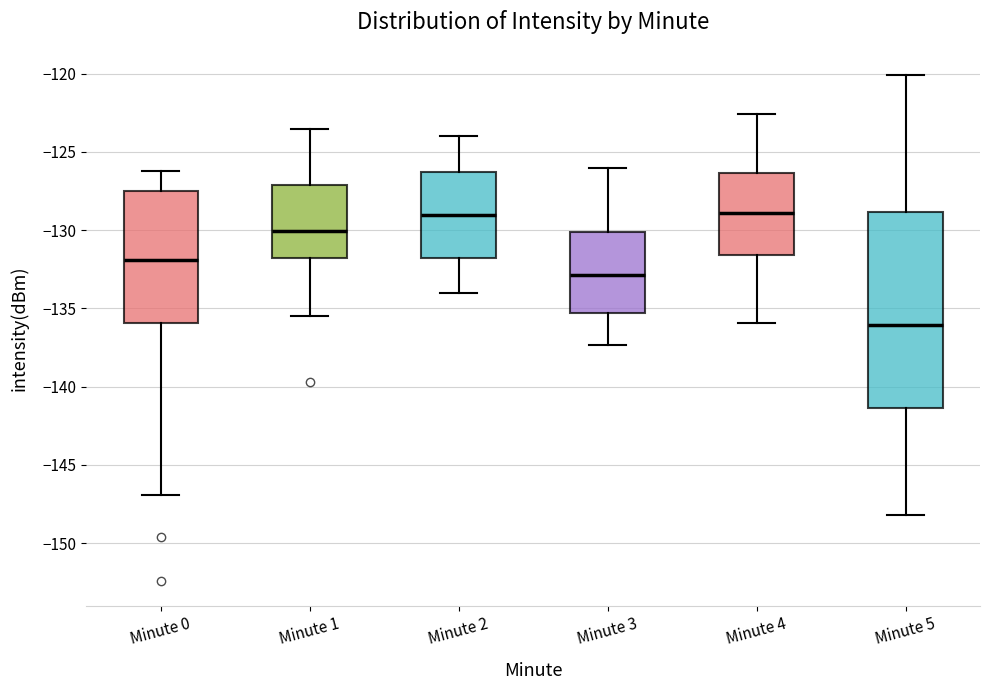

Reading left to right, read every box against the y-axis: the position of its median line, the range the box covers, and the ends of its whiskers. The values are not printed on the chart, so give them approximately, as read against the axis.

Minute 0: median -132.0, box -136.0 to -127.5, whiskers -147.0 to -126.0
Minute 1: median -130.0, box -132.0 to -127.0, whiskers -135.5 to -123.5
Minute 2: median -129.0, box -132.0 to -126.5, whiskers -134.0 to -124.0
Minute 3: median -133.0, box -135.5 to -130.0, whiskers -137.5 to -126.0
Minute 4: median -129.0, box -131.5 to -126.5, whiskers -136.0 to -122.5
Minute 5: median -136.0, box -141.5 to -129.0, whiskers -148.0 to -120.0